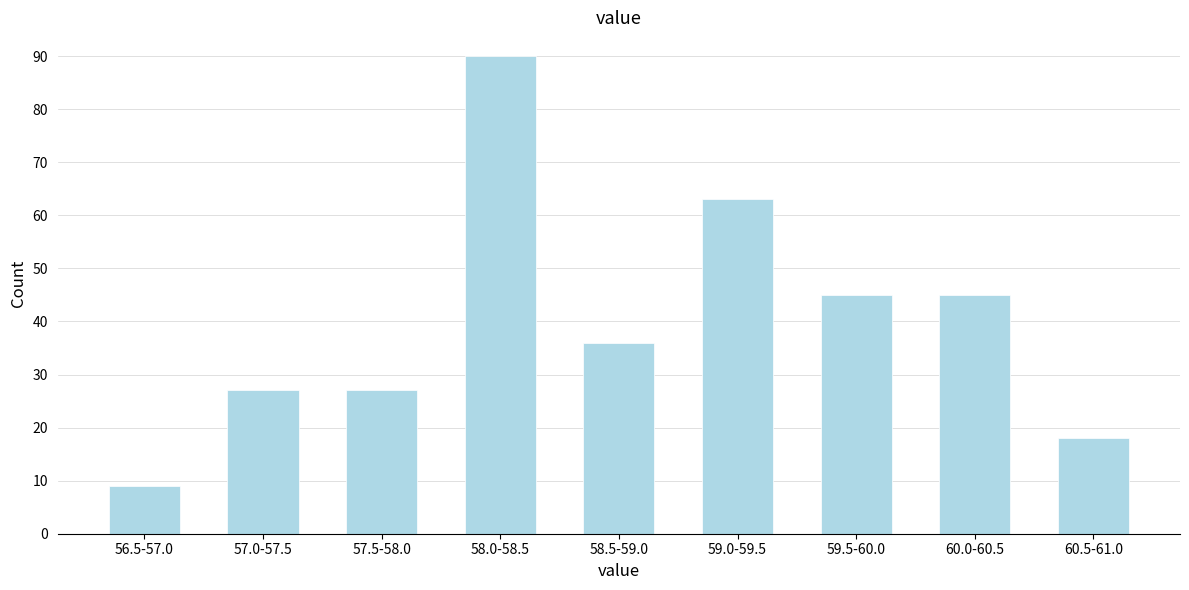

Reading left to right, list all the values displayed in this chart.

56.5-57.0=9	57.0-57.5=27	57.5-58.0=27	58.0-58.5=90	58.5-59.0=36	59.0-59.5=63	59.5-60.0=45	60.0-60.5=45	60.5-61.0=18